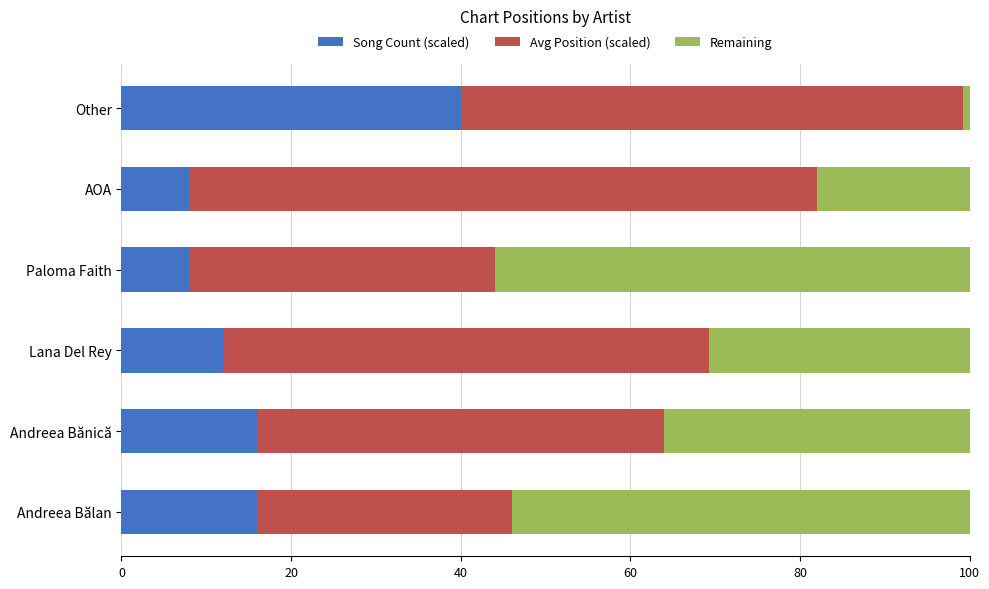

What is the total value across all series at Paloma Faith?

100.0